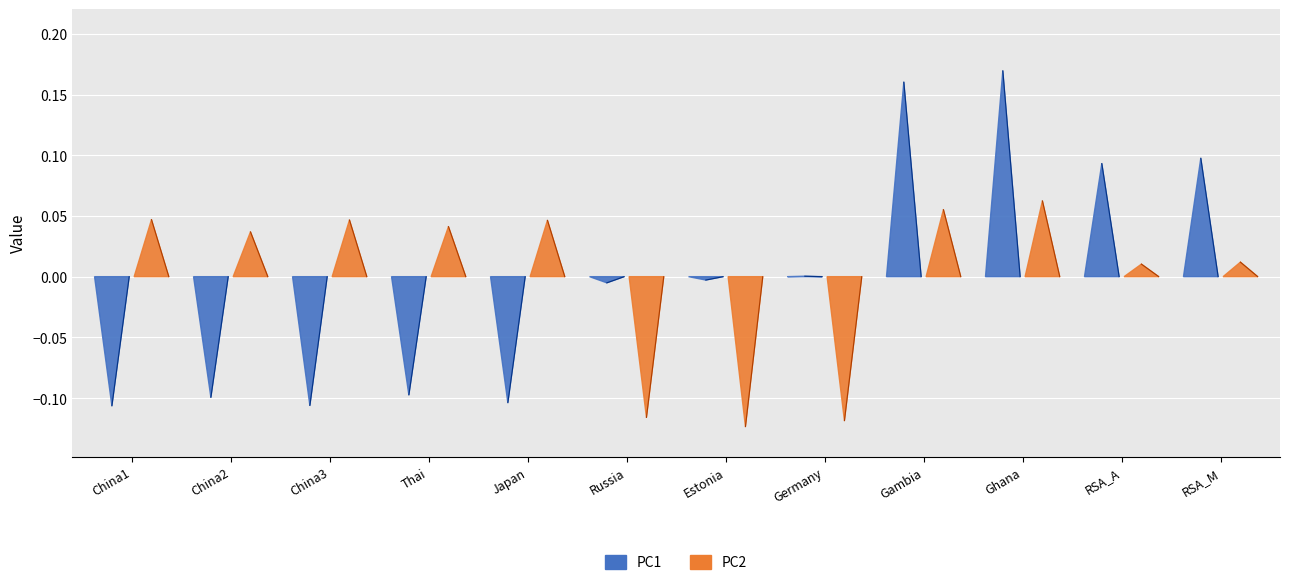

Reading left to right, list all the values displayed in this chart.

PC1: -0.1	-0.1	-0.1	-0.1	-0.1	-0.0	-0.0	0.0	0.2	0.2	0.1	0.1
PC2: 0.0	0.0	0.0	0.0	0.0	-0.1	-0.1	-0.1	0.1	0.1	0.0	0.0